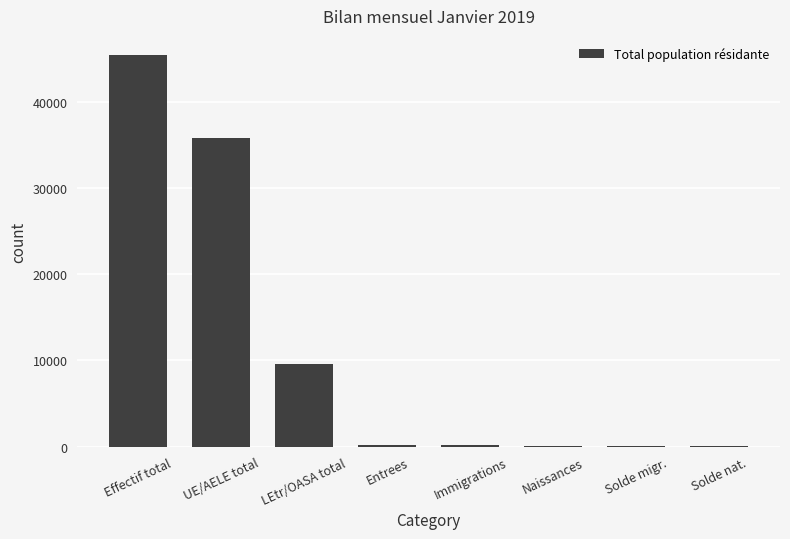

Read the value at Immigrations, to the nearest 50.

200